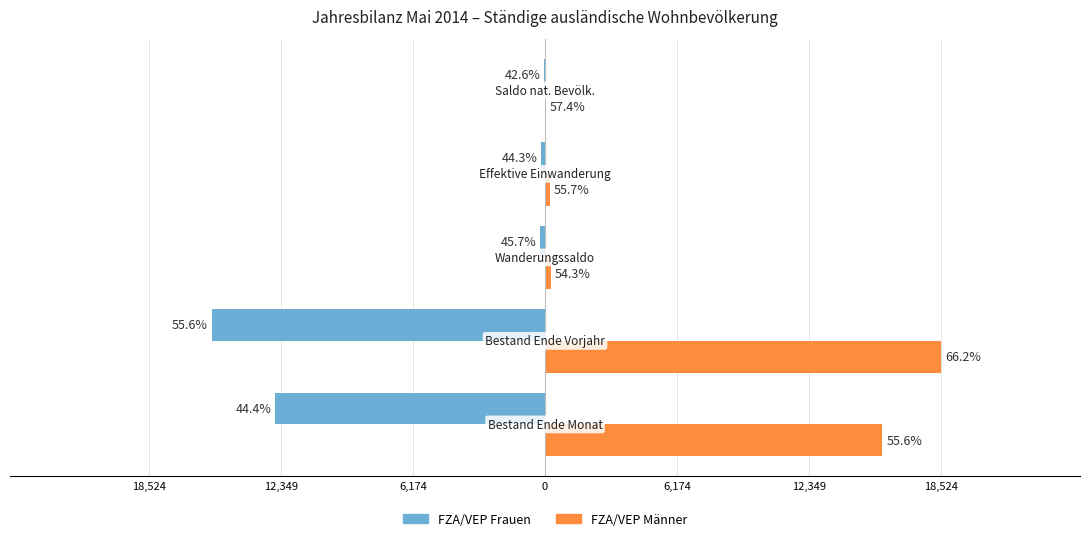

What are all the series names shown in the legend?

FZA/VEP Frauen, FZA/VEP Männer